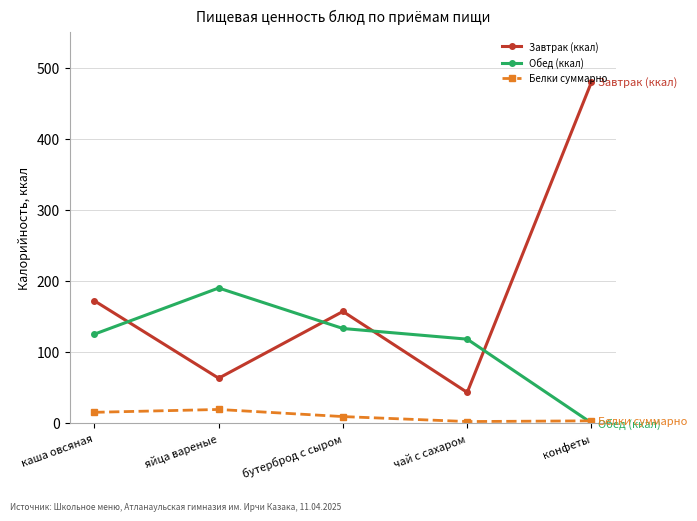

Between яйца вареные and чай с сахаром, which series saw the biggest shift?

Обед (ккал)